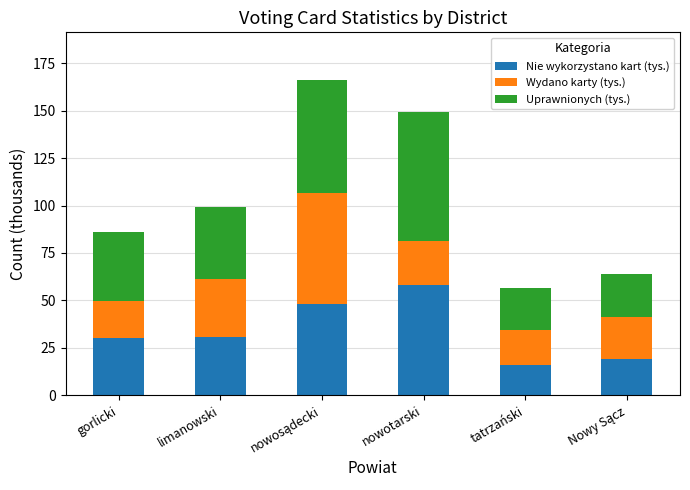

Count the number of data series in this chart.

3